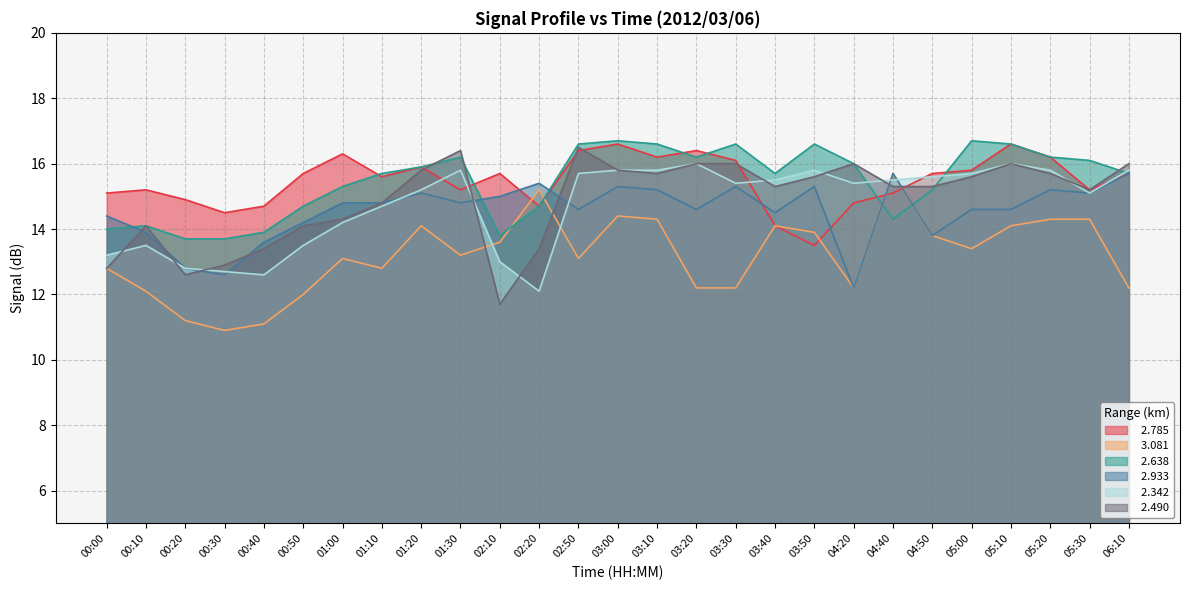

The   2.342 series shows 22.2 at 03:50. True or false?

False